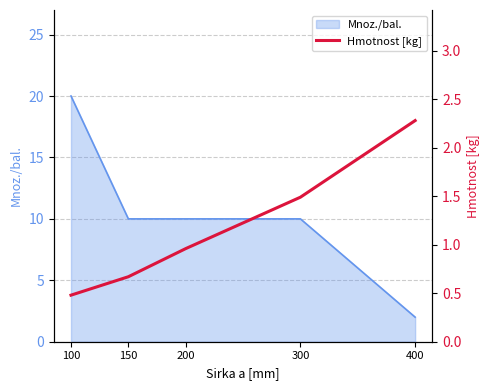

What is the highest value of the Mnoz./bal. series?

20